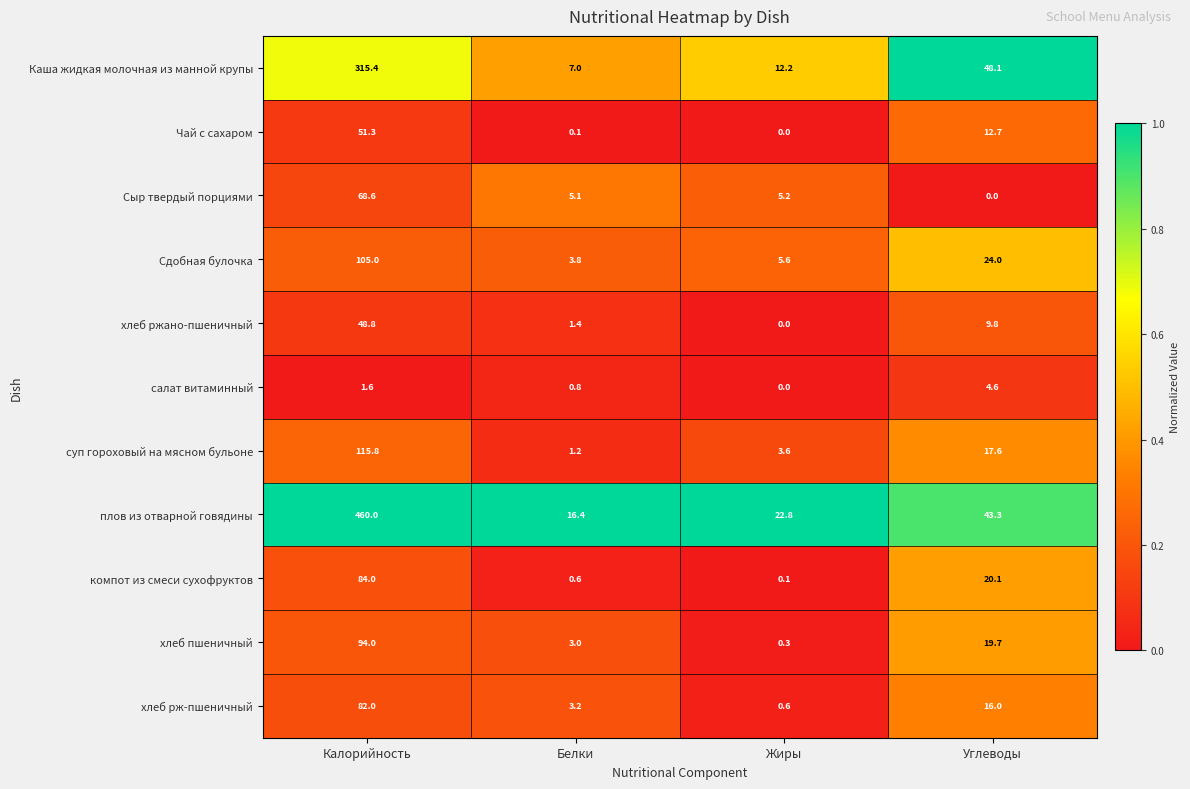

The value of салат витаминный at Жиры is -3.0. True or false?

False